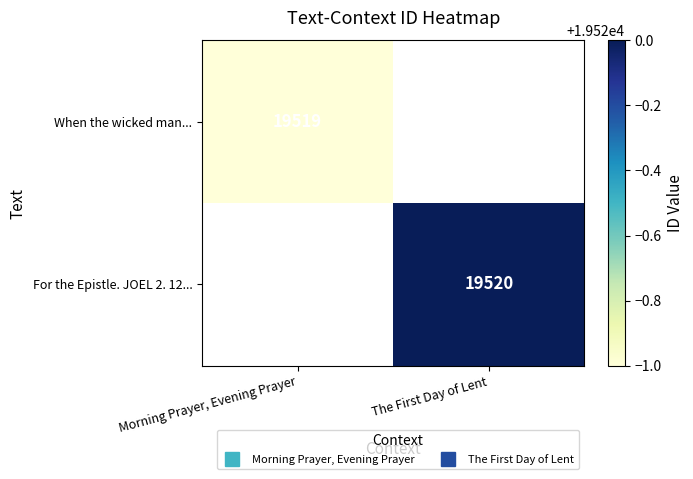

The value of When the wicked man... at Morning Prayer, Evening Prayer is 19519.0. True or false?

True